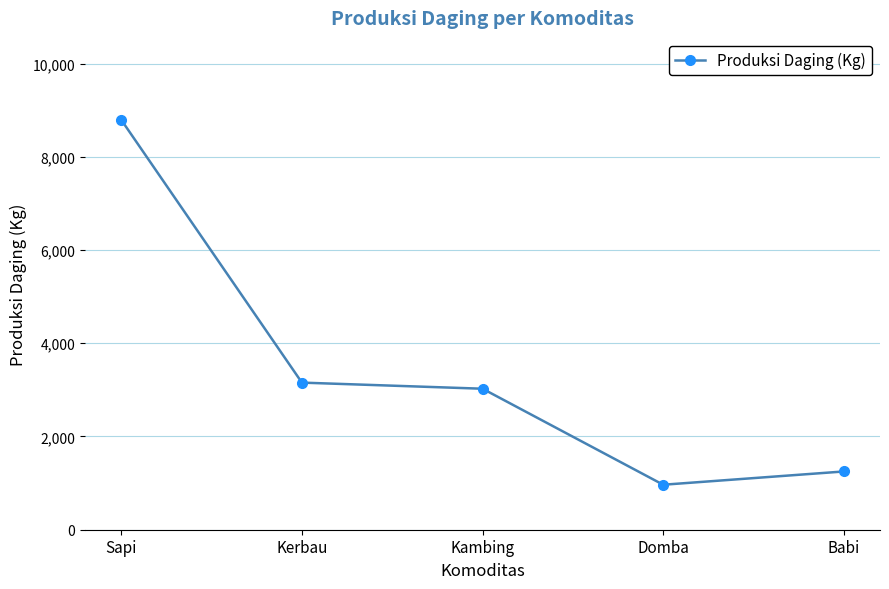

How many lines are shown in the chart?

1